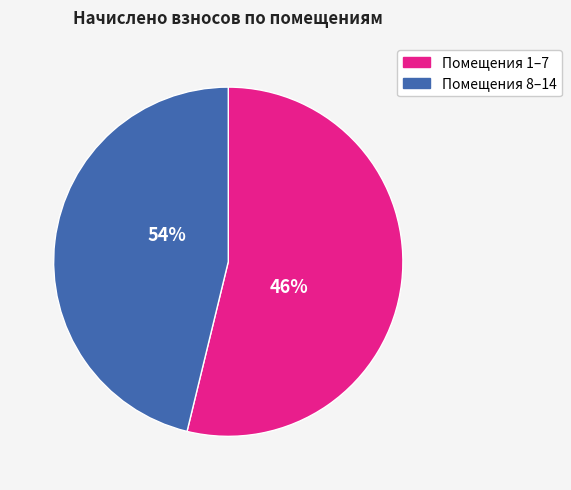

Is the sum of 3 and 2 greater than half?

No